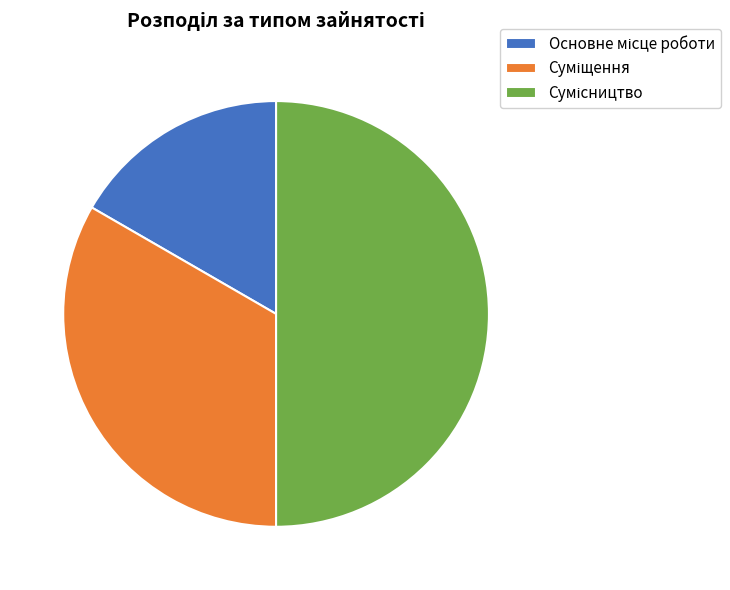

Count the number of slices in the pie.

3